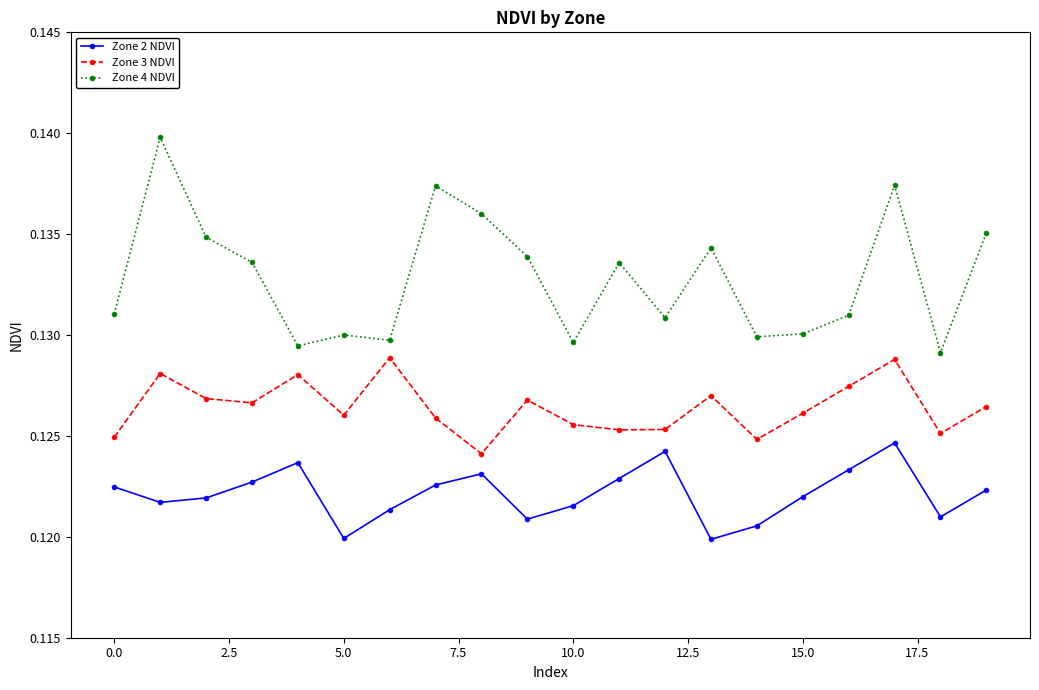

How many lines are shown in the chart?

3